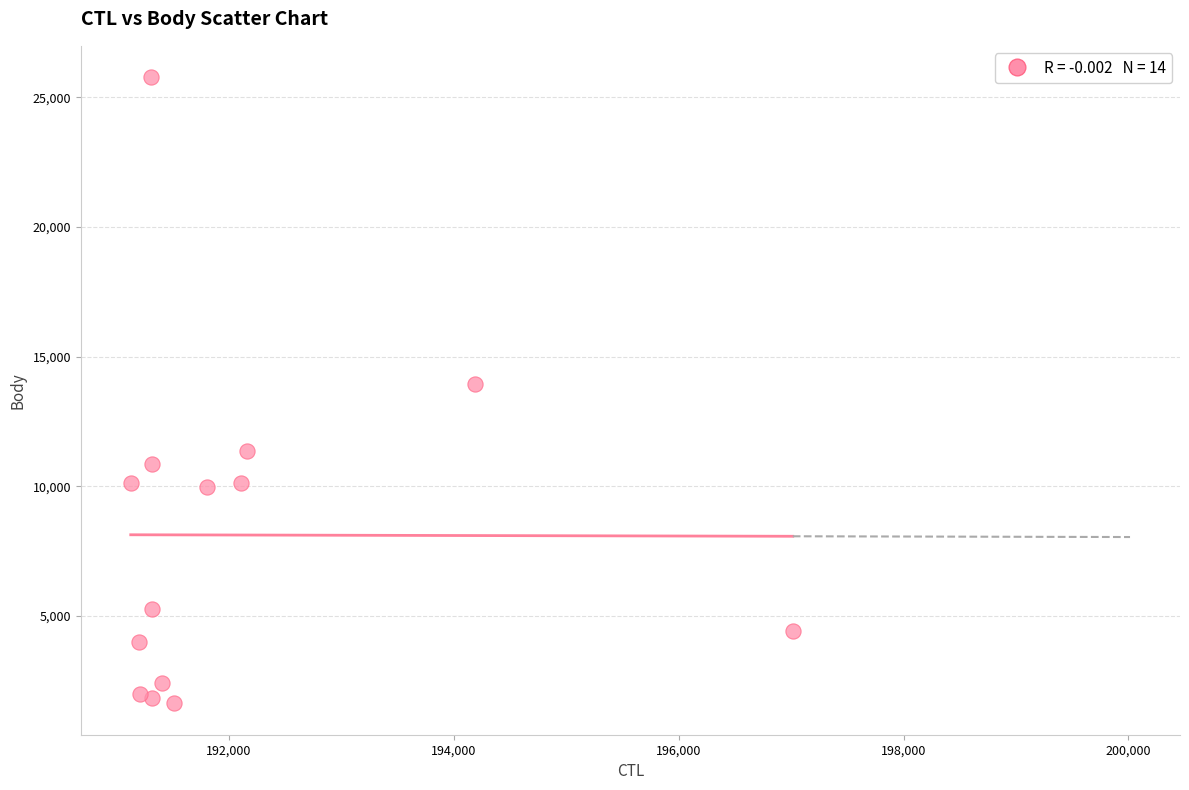

What is the range of Y values (max minus min)?

24158